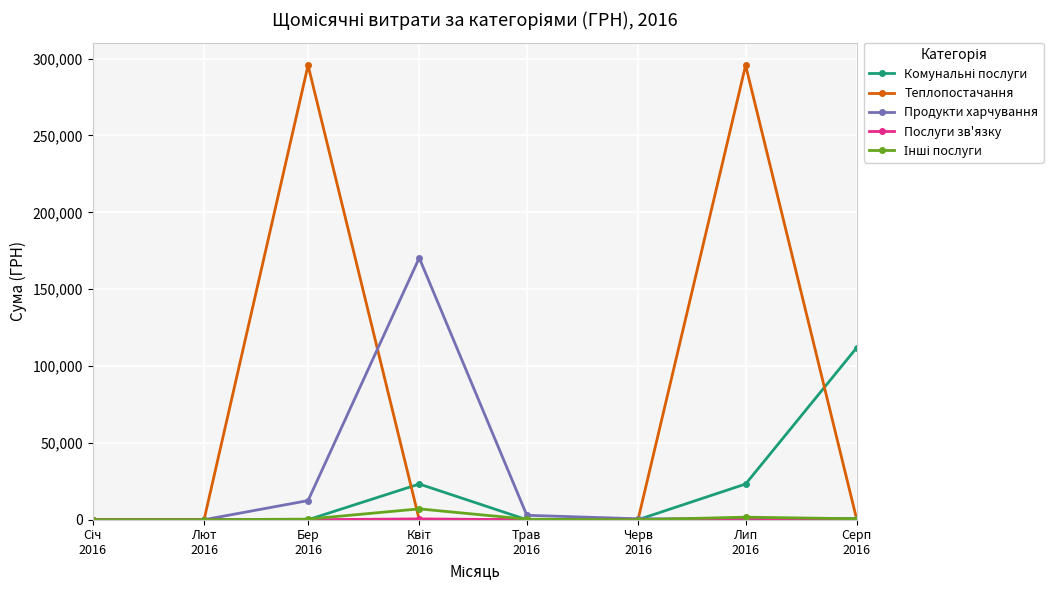

Which series has the largest total across all categories?

Теплопостачання